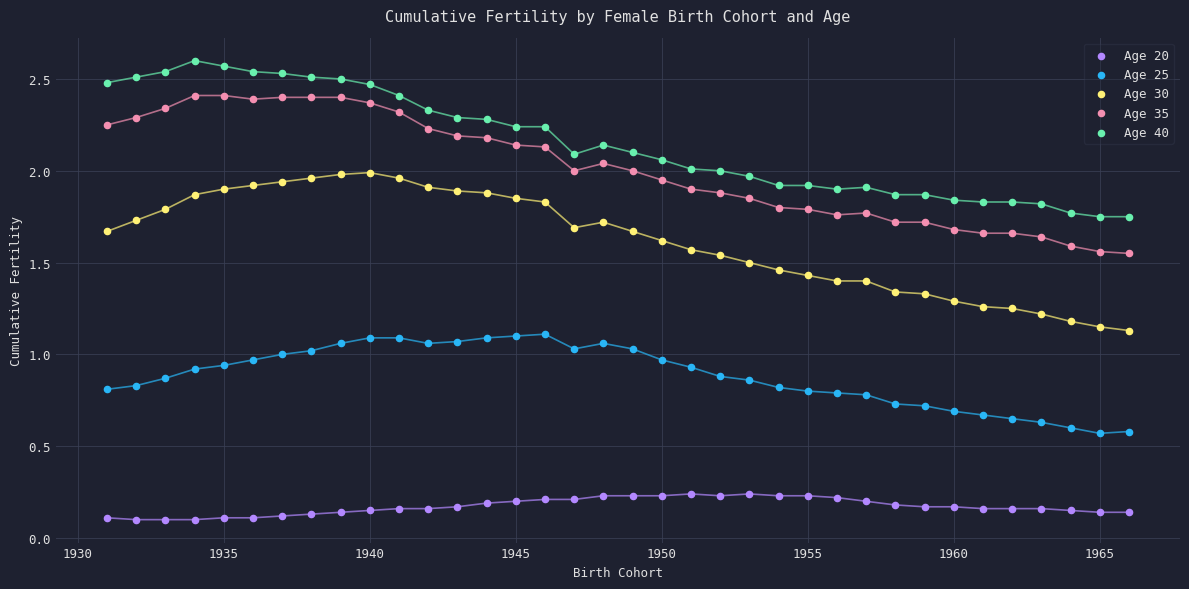

Which series contains the lowest Y value?

Age 20